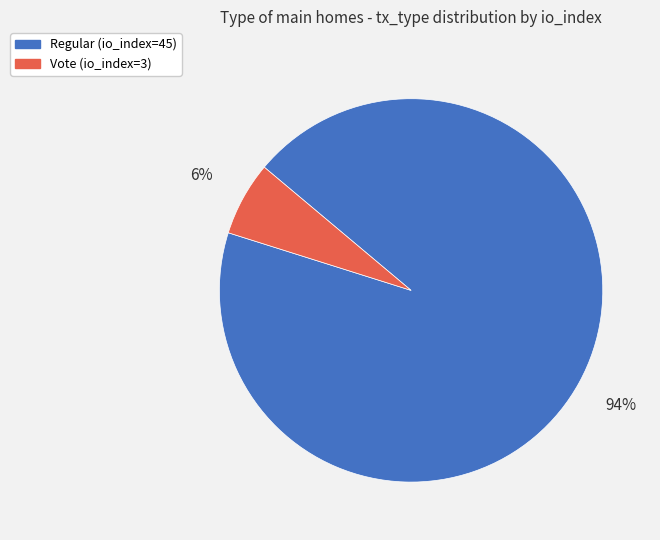

True or false: Vote (io_index=3) accounts for 6% of the total.

True